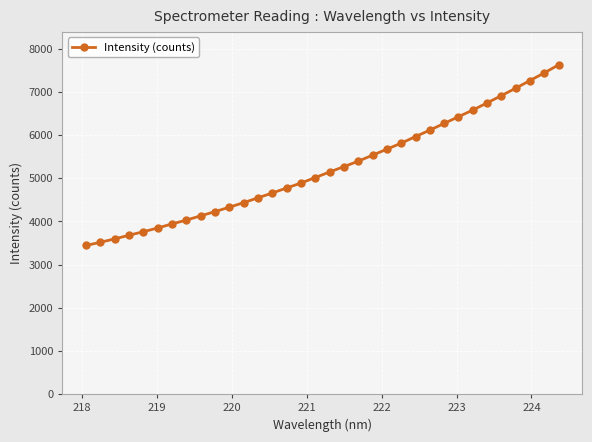

What is the minimum value shown in the chart?

3443.6